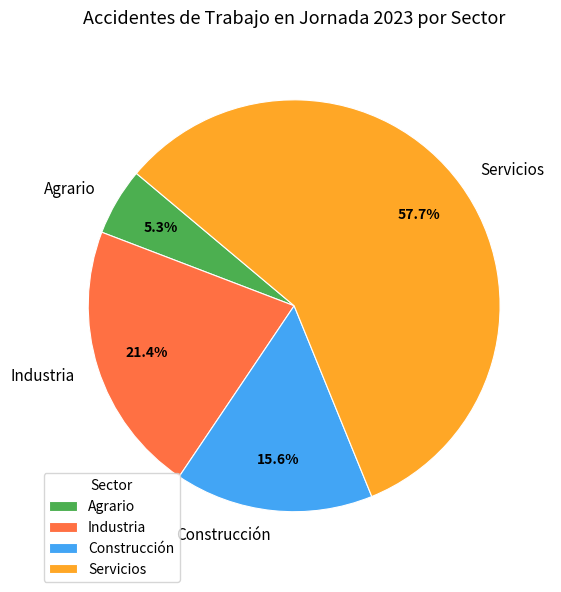

To the nearest percent, what percentage of the pie is Servicios?

58%